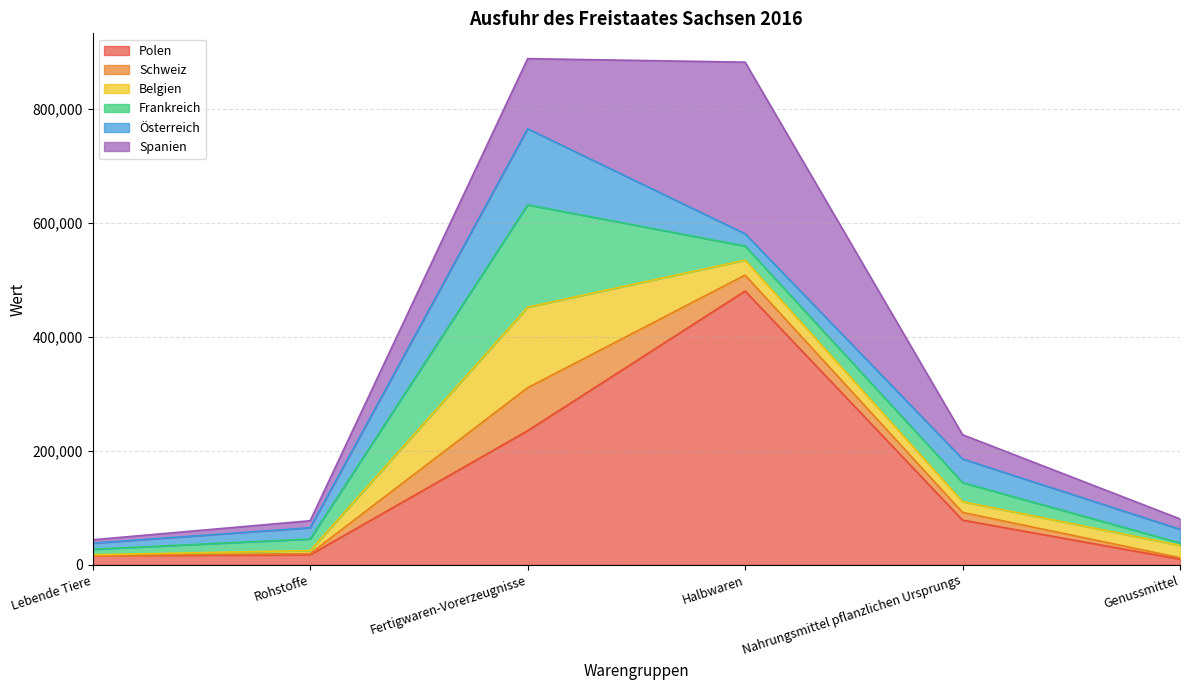

What is the difference between the highest and lowest values at Nahrungsmittel pflanzlichen Ursprungs?

64726